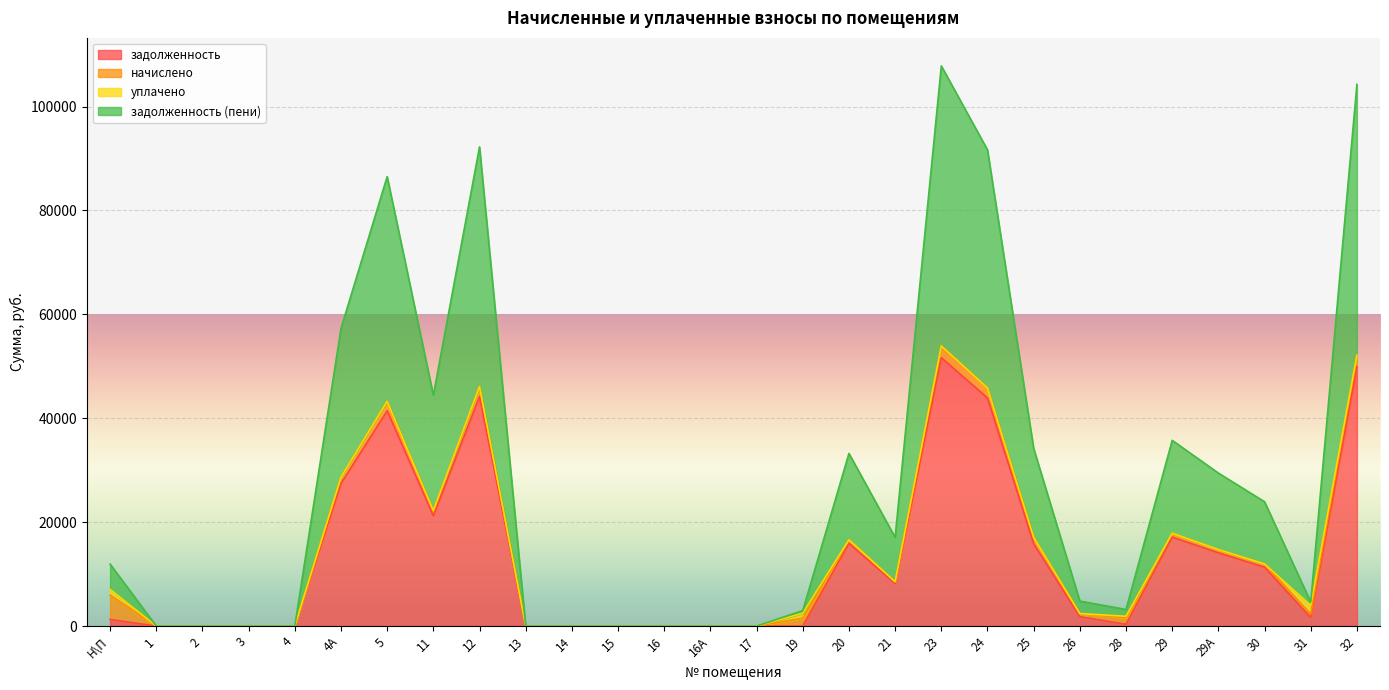

True or false: задолженность and задолженность (пени) cross at least once.

False